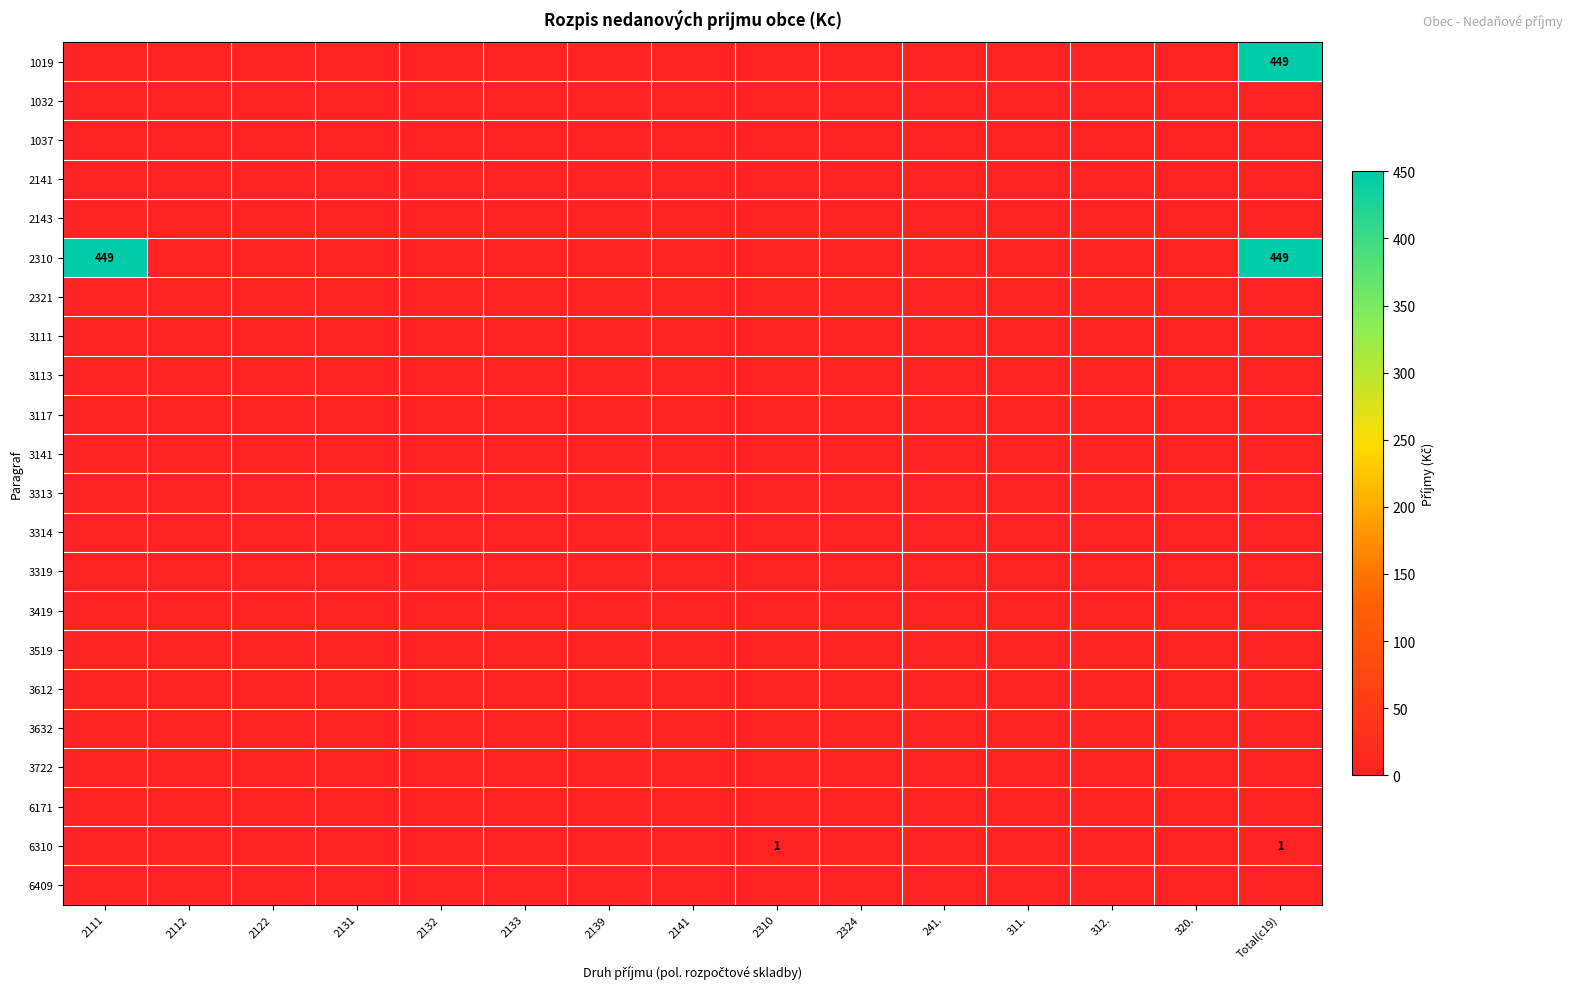

The value of 3632 at 312. is 0. True or false?

True